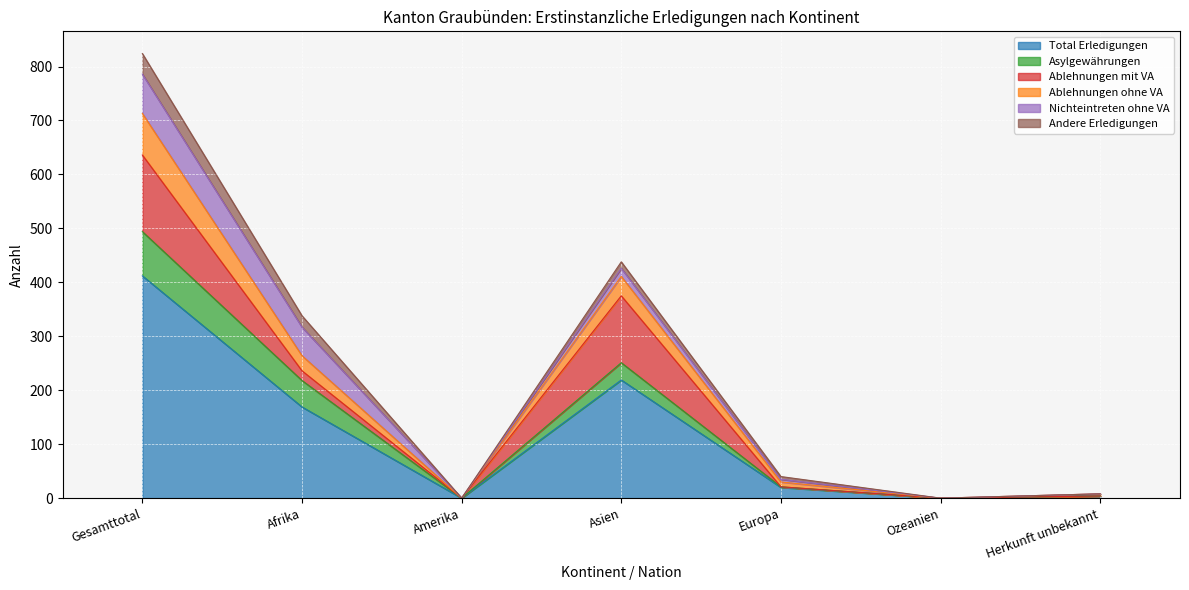

What is the difference between the highest and lowest values at Herkunft unbekannt?

4